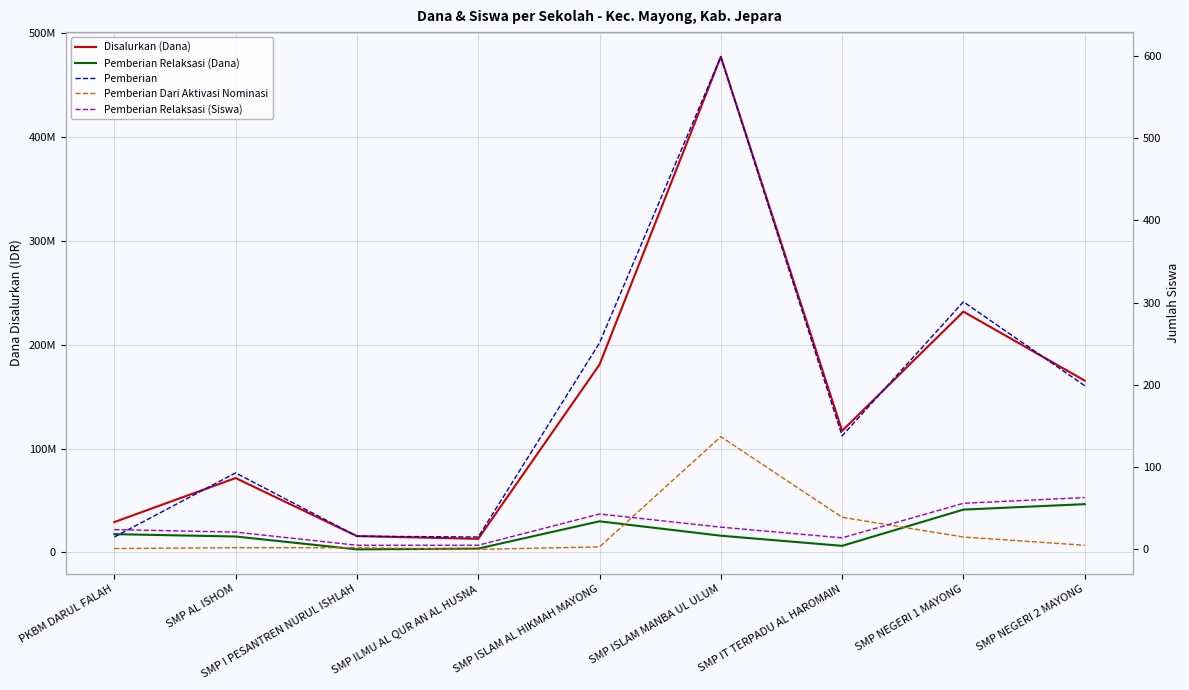

True or false: Pemberian Relaksasi (Siswa) and Pemberian Relaksasi (Dana) cross at least once.

False